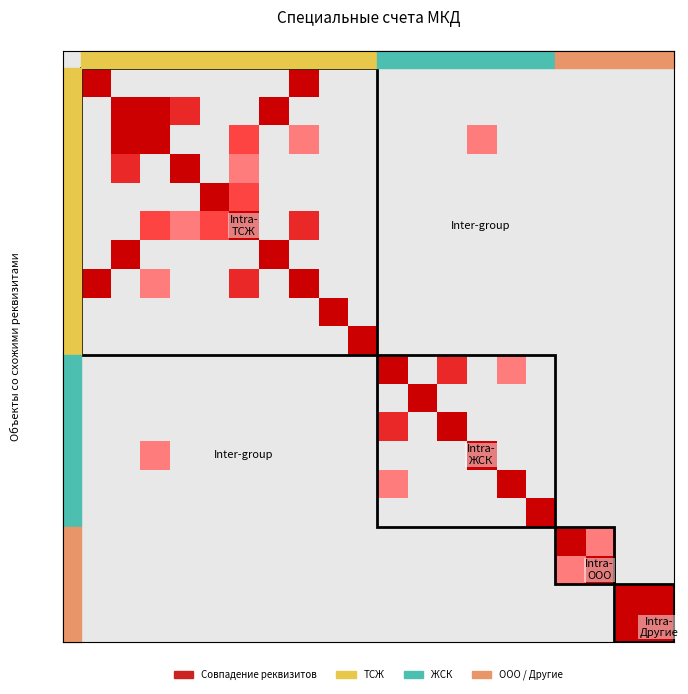

At which category is the sum across all series the highest?

1